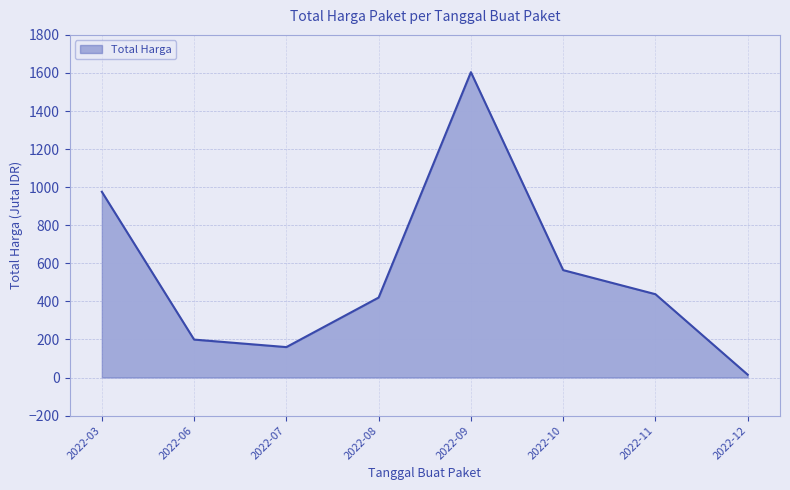

Rank the categories by value from lowest to highest.

2022-12, 2022-07, 2022-06, 2022-08, 2022-11, 2022-10, 2022-03, 2022-09